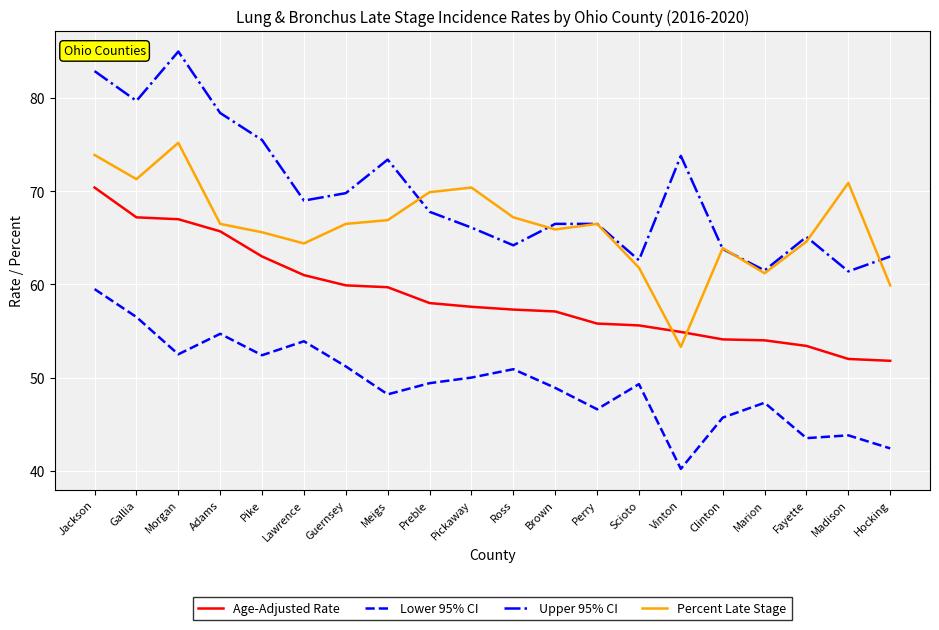

What is the highest value of the Percent Late Stage series?

75.2